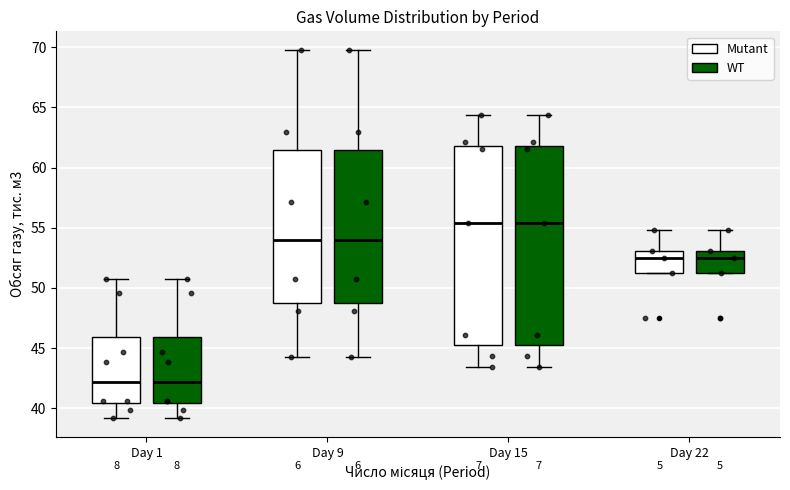

Reading left to right, transcribe this box plot: for each box, give where its median line is, the range the box spans, and where its two whiskers end, as read against the y-axis. The values are not printed on the chart, so give them approximately, as read against the axis.

Day 1 (Mutant): median 42.0, box 40.5 to 46.0, whiskers 39.0 to 50.5
Day 1 (WT): median 42.0, box 40.5 to 46.0, whiskers 39.0 to 50.5
Day 9 (Mutant): median 54.0, box 49.0 to 61.5, whiskers 44.0 to 70.0
Day 9 (WT): median 54.0, box 49.0 to 61.5, whiskers 44.0 to 70.0
Day 15 (Mutant): median 55.5, box 45.0 to 62.0, whiskers 43.5 to 64.5
Day 15 (WT): median 55.5, box 45.0 to 62.0, whiskers 43.5 to 64.5
Day 22 (Mutant): median 52.5, box 51.5 to 53.0, whiskers 51.5 to 55.0
Day 22 (WT): median 52.5, box 51.5 to 53.0, whiskers 51.5 to 55.0